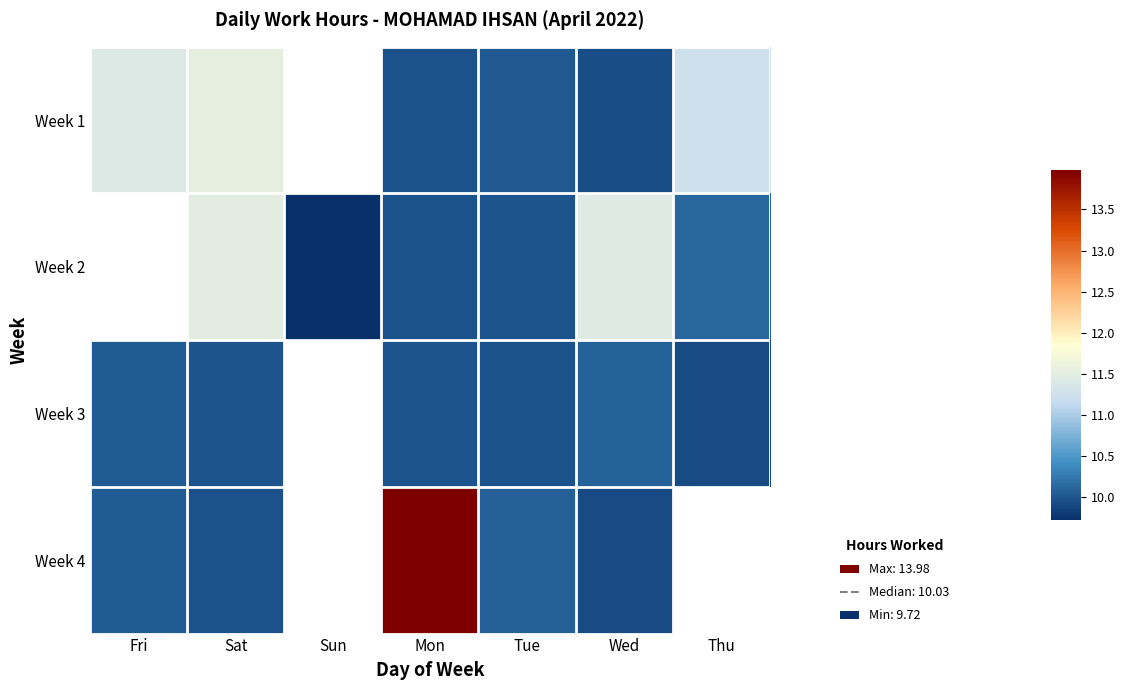

How many values in the Week 2 series exceed 10?

3